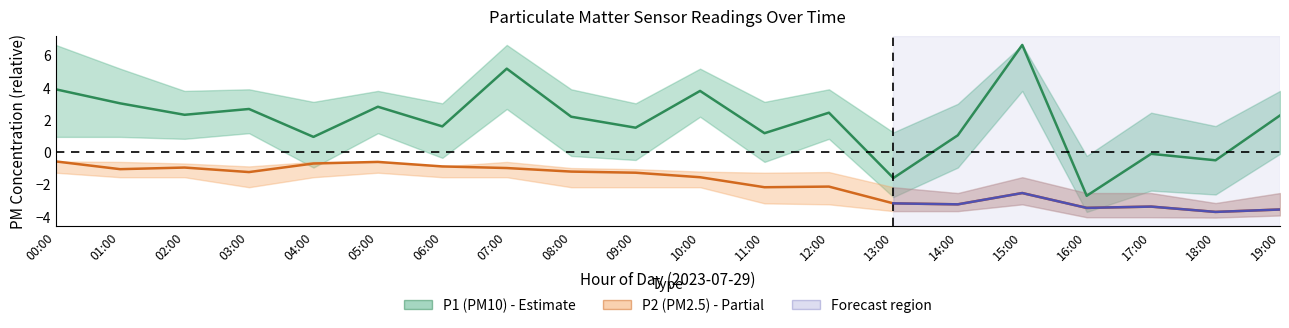

How many lines are shown in the chart?

2